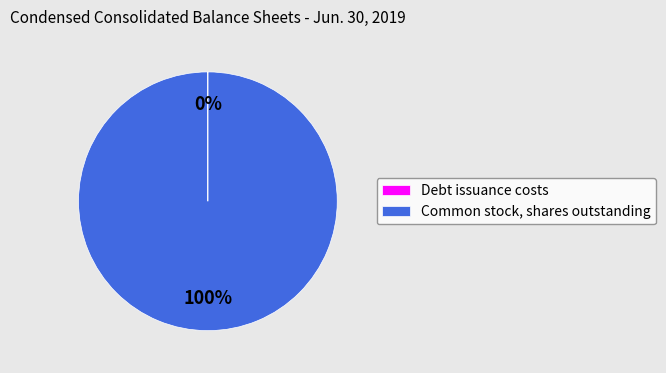

True or false: Common stock, shares outstanding accounts for 100% of the total.

True